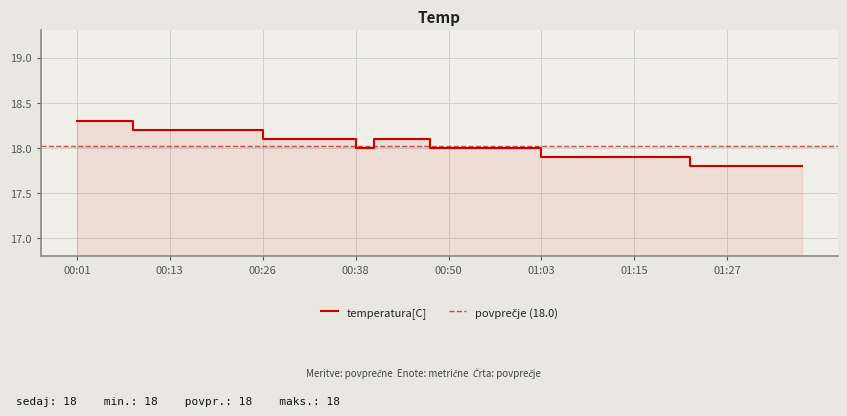

What is the maximum value shown in the chart?

18.3